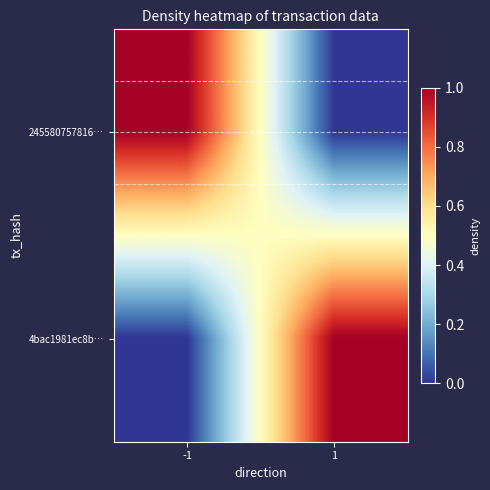

What is the total value across all series at -1?

1.0